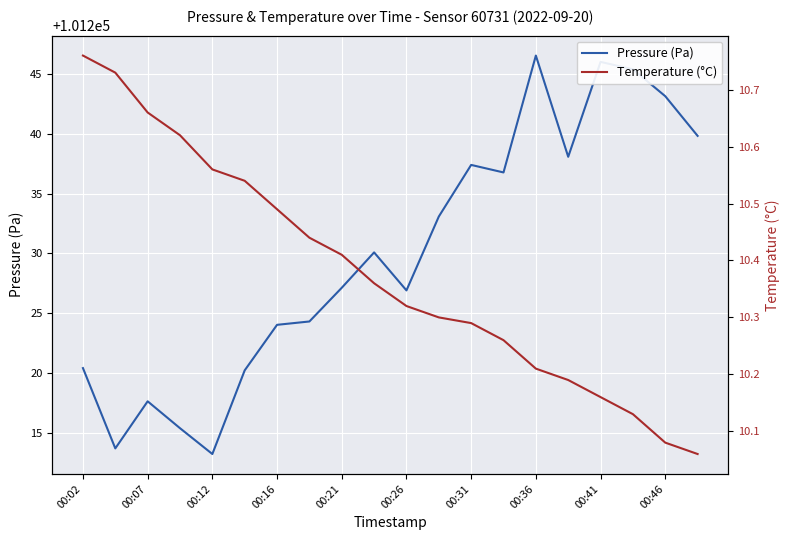

At how many categories does at least one series exceed 60675?

20